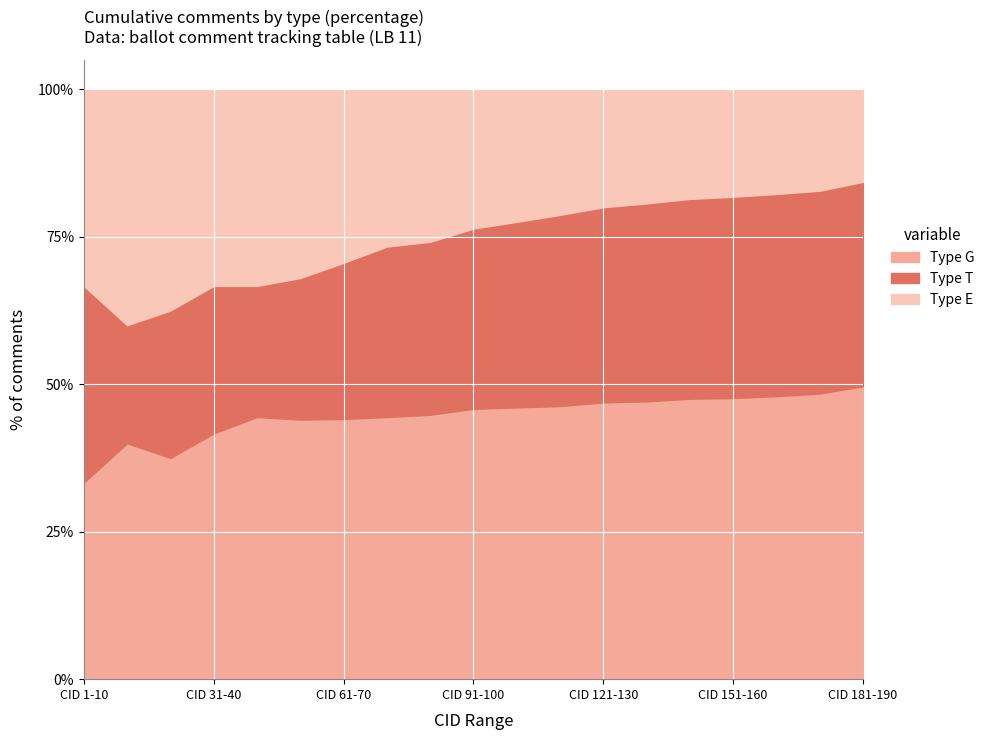

Which category has the lowest value in the Type G series?

CID 1-10